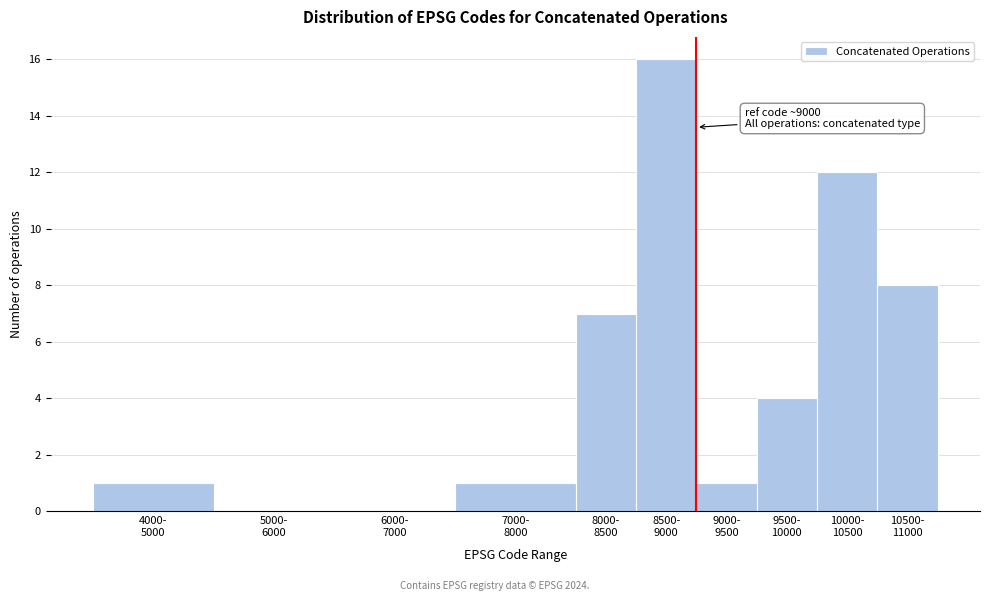

What is the greatest value displayed?

16